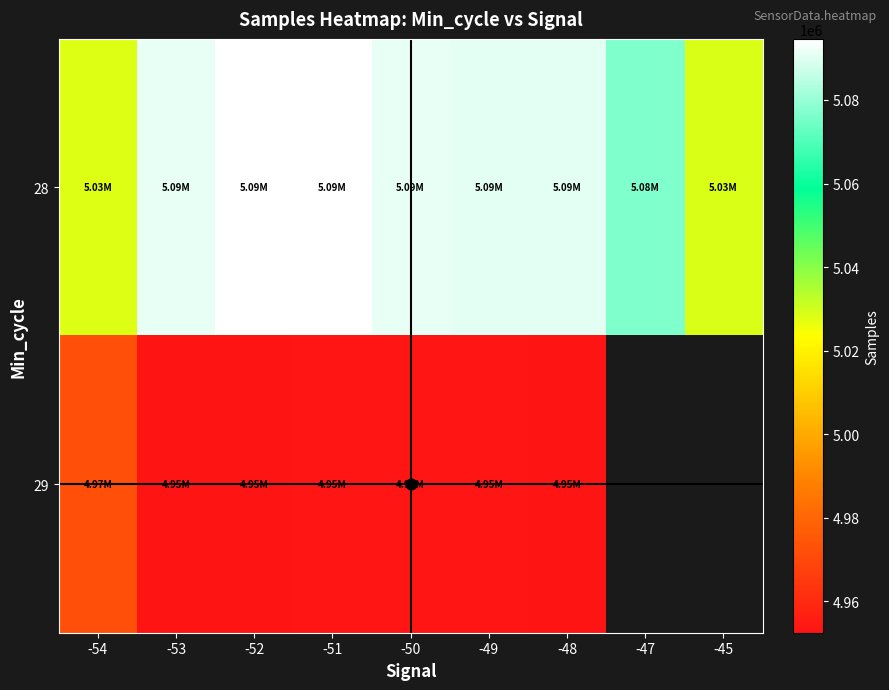

At which label does 28 first exceed 5090668?

-53